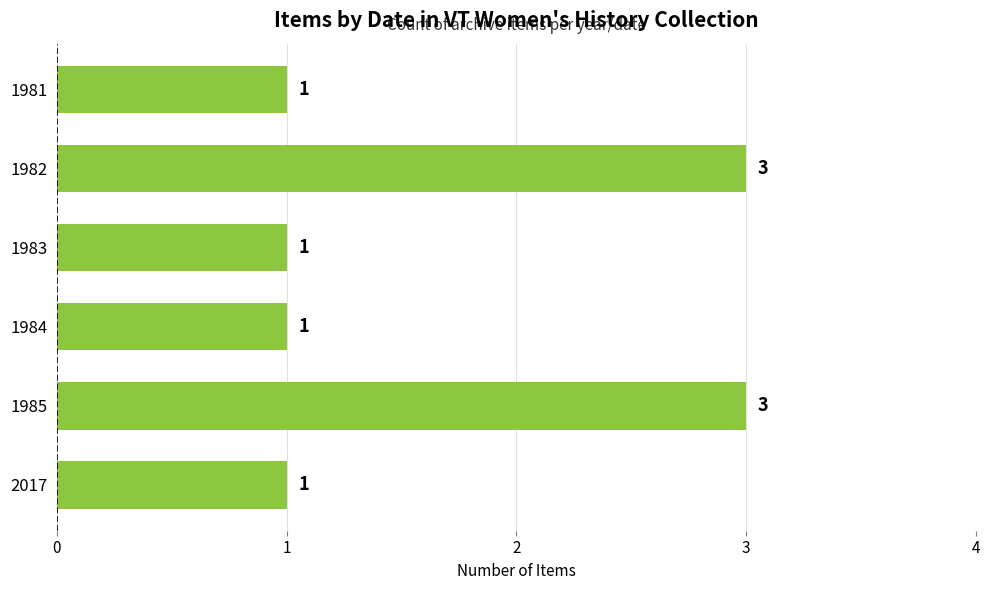

True or false: the data shows 1 at 2017.

True